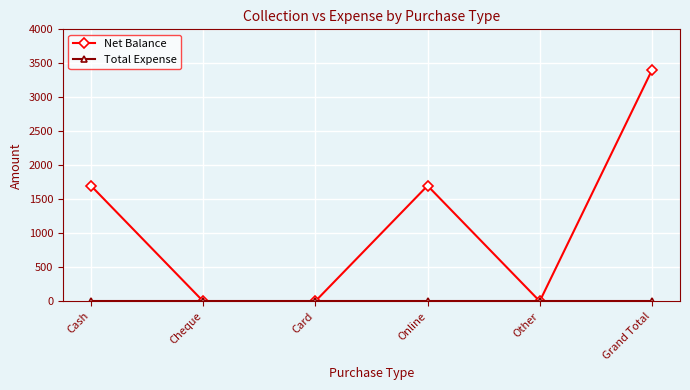

True or false: Net Balance has more than 1 points higher than both neighbors.

False